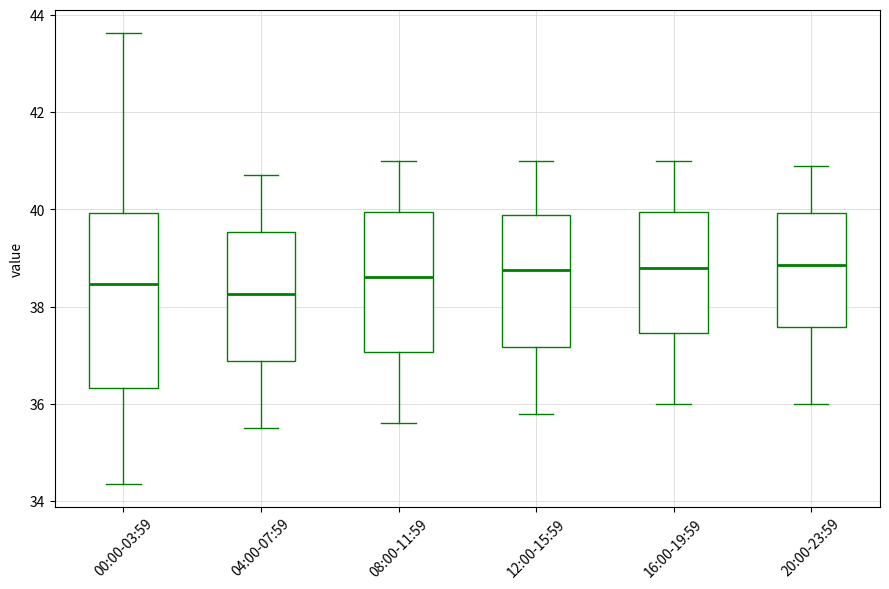

Where does the lower whisker of the box for 00:00-03:59 end on the y-axis? The values are not printed on the chart, so give them approximately, as read against the axis.

34.4